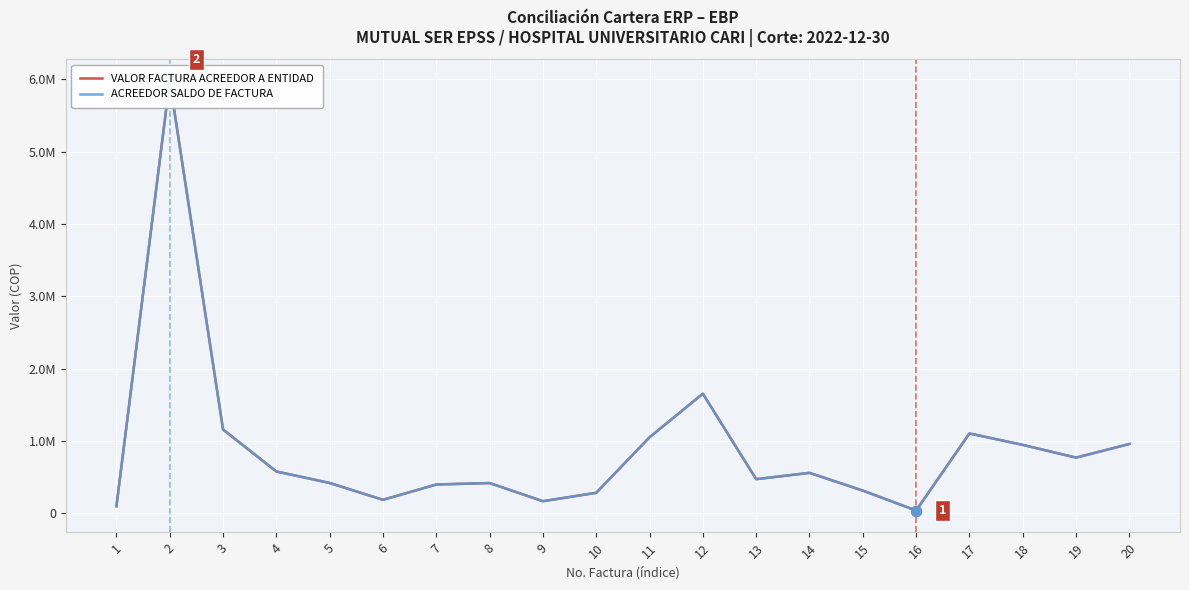

Which series has the widest spread of Y values?

VALOR FACTURA ACREEDOR A ENTIDAD